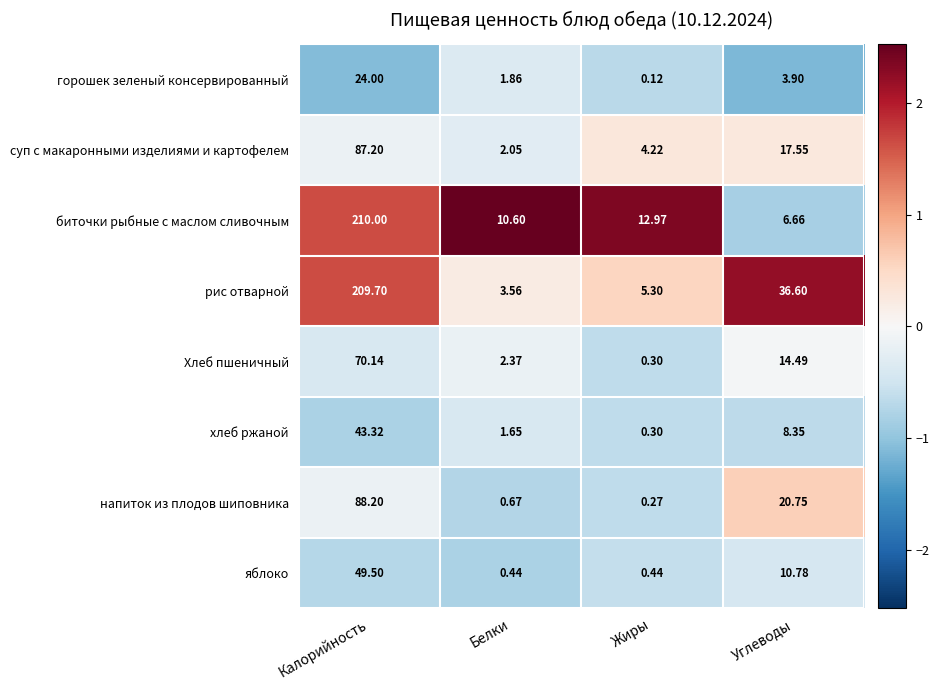

Between Жиры and Углеводы, which series saw the biggest shift?

рис отварной